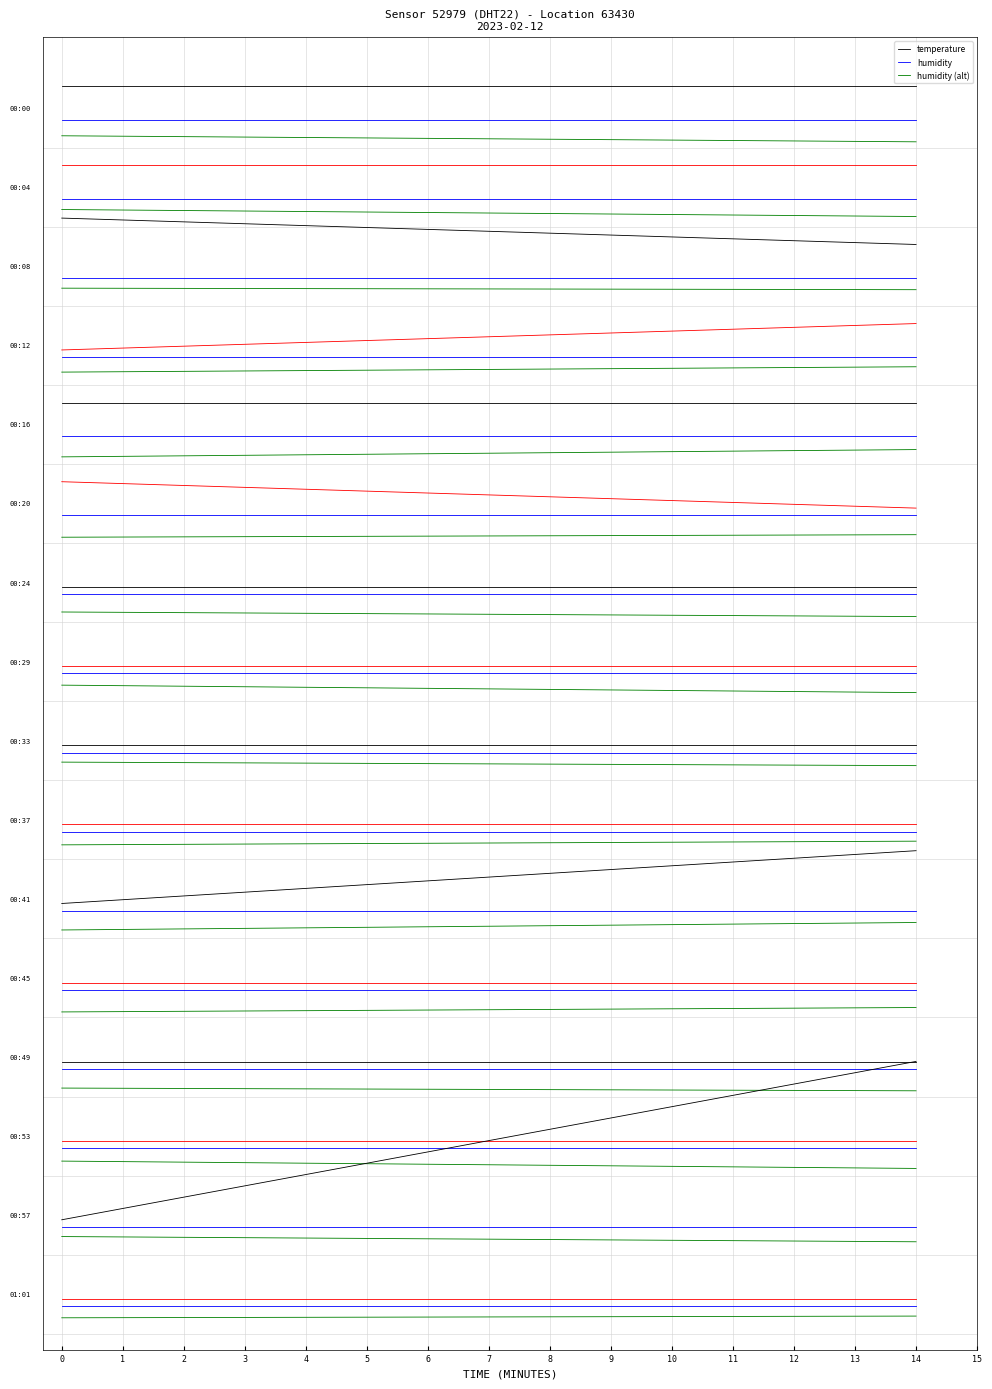

What value does the temperature series have at 1?

0.4